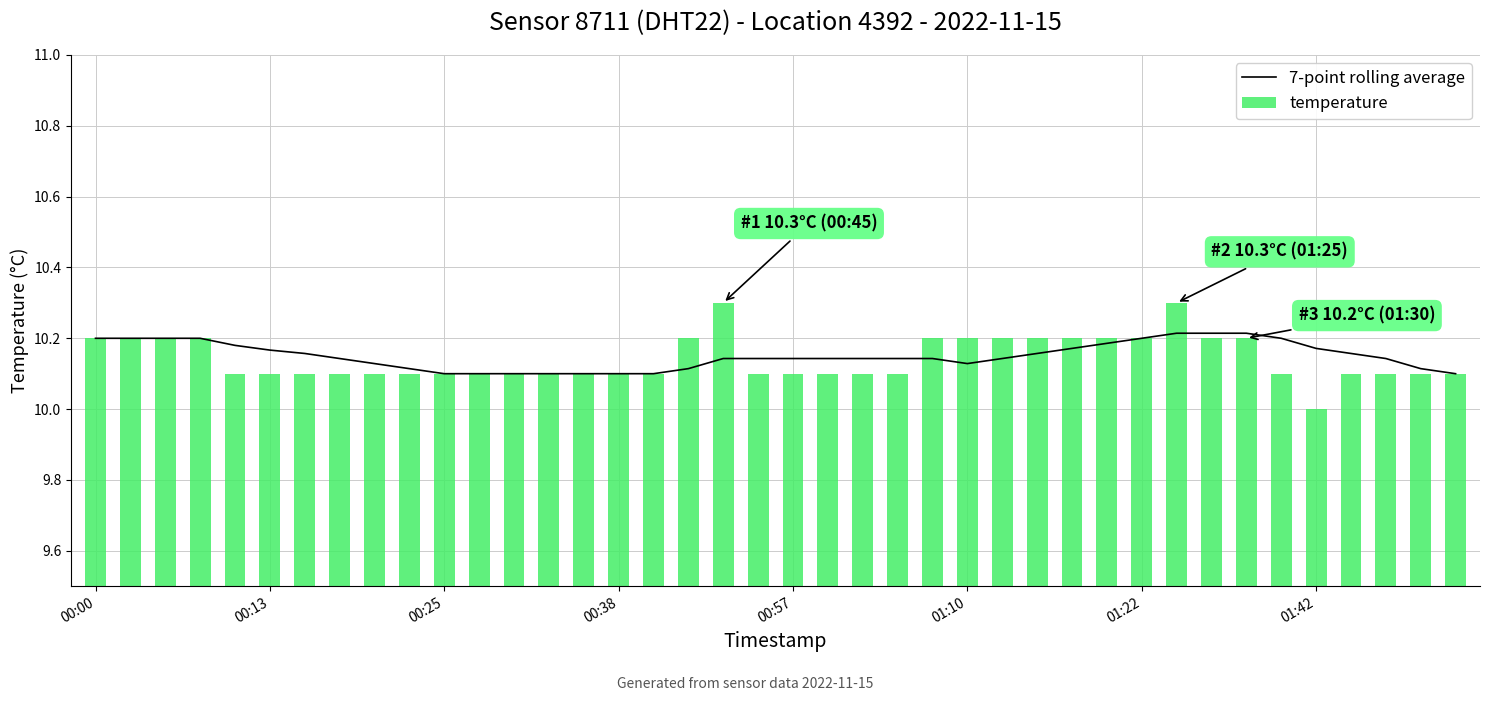

True or false: the data shows 10.1 at 23.

True